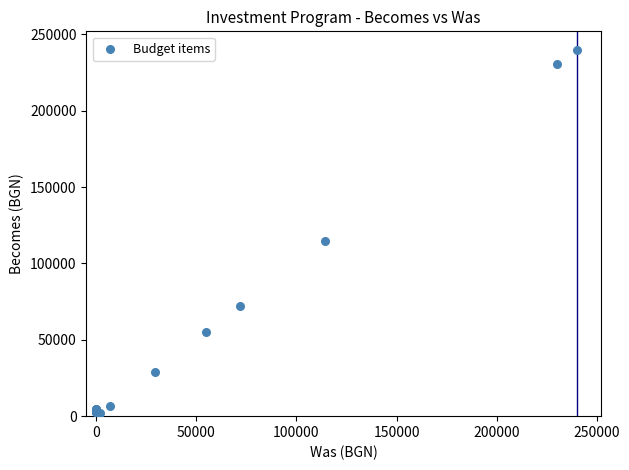

What Y value in the scatter plot is closest to 120645?

114483